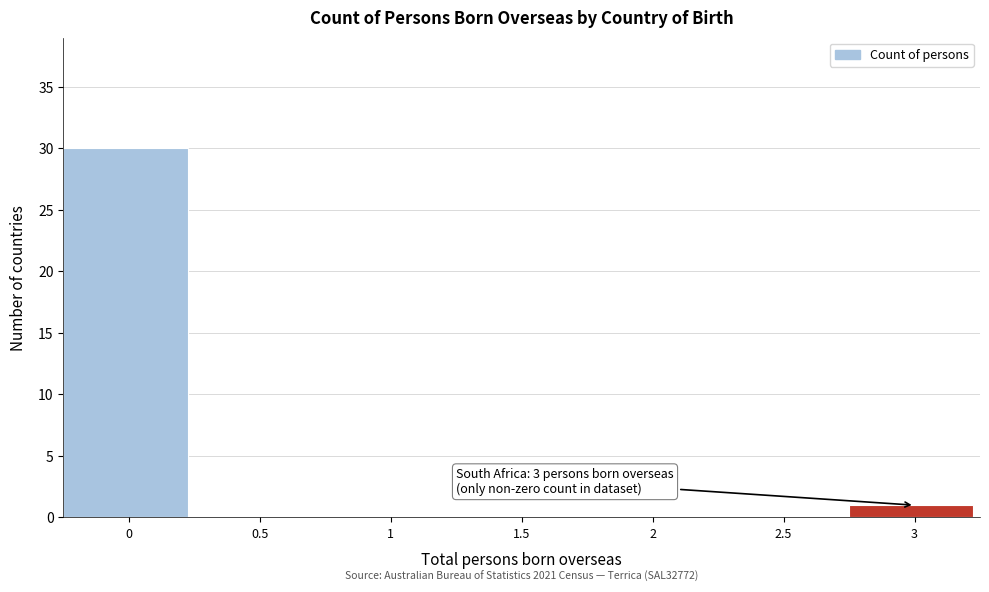

Reading right to left, what are all the values shown in this chart?

3=1	2.5=0	2=0	1.5=0	1=0	0.5=0	0=30